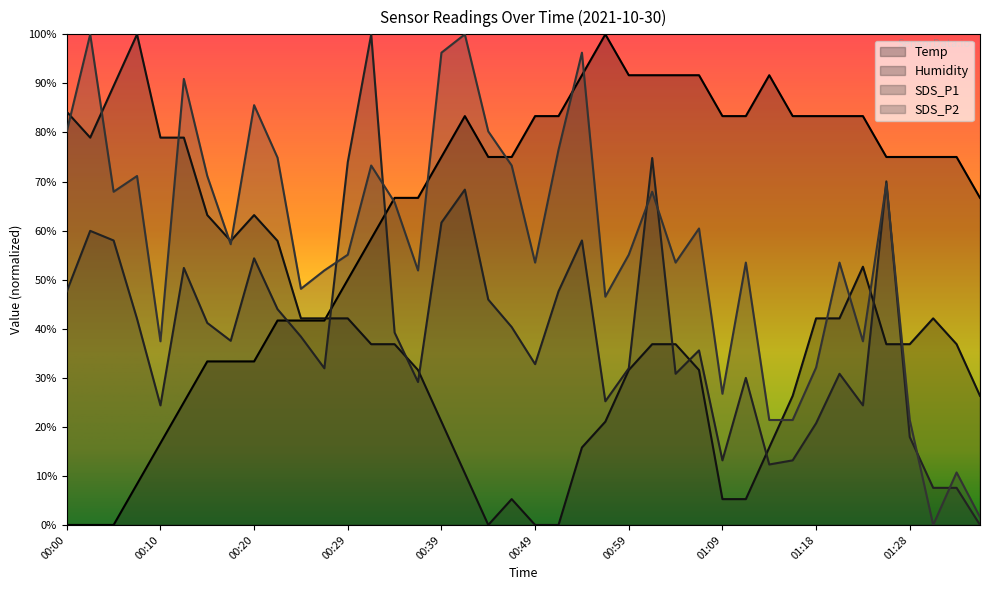

At how many categories does at least one series exceed 36?

40